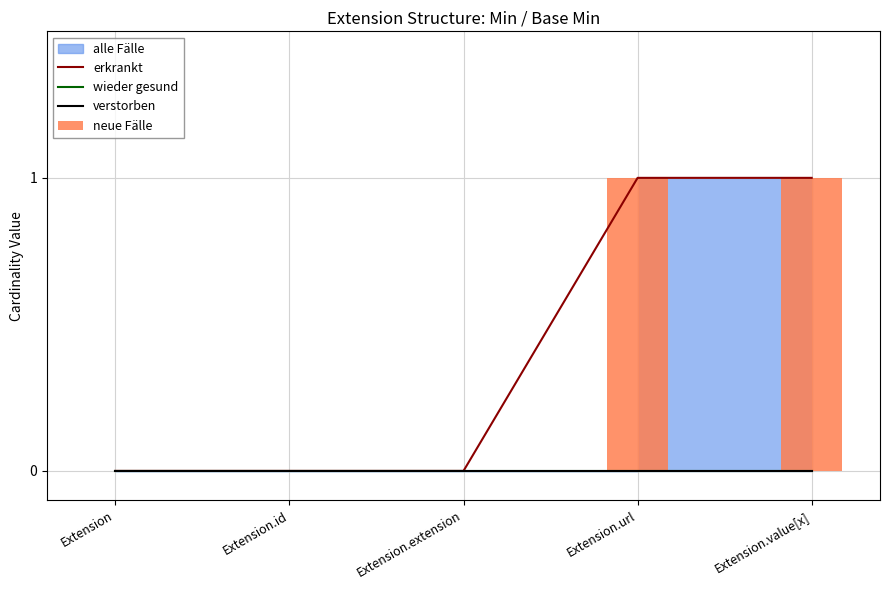

At Extension.id, list the series in order from smallest to largest.

erkrankt, wieder gesund, verstorben, neue Fälle